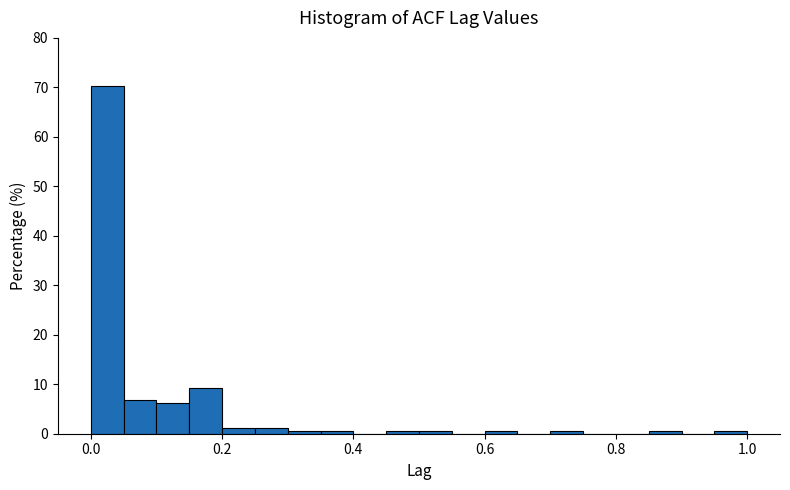

Around what value on the x-axis is the tallest bar? Give the approximate position of its centre, as read against the axis.

0.02